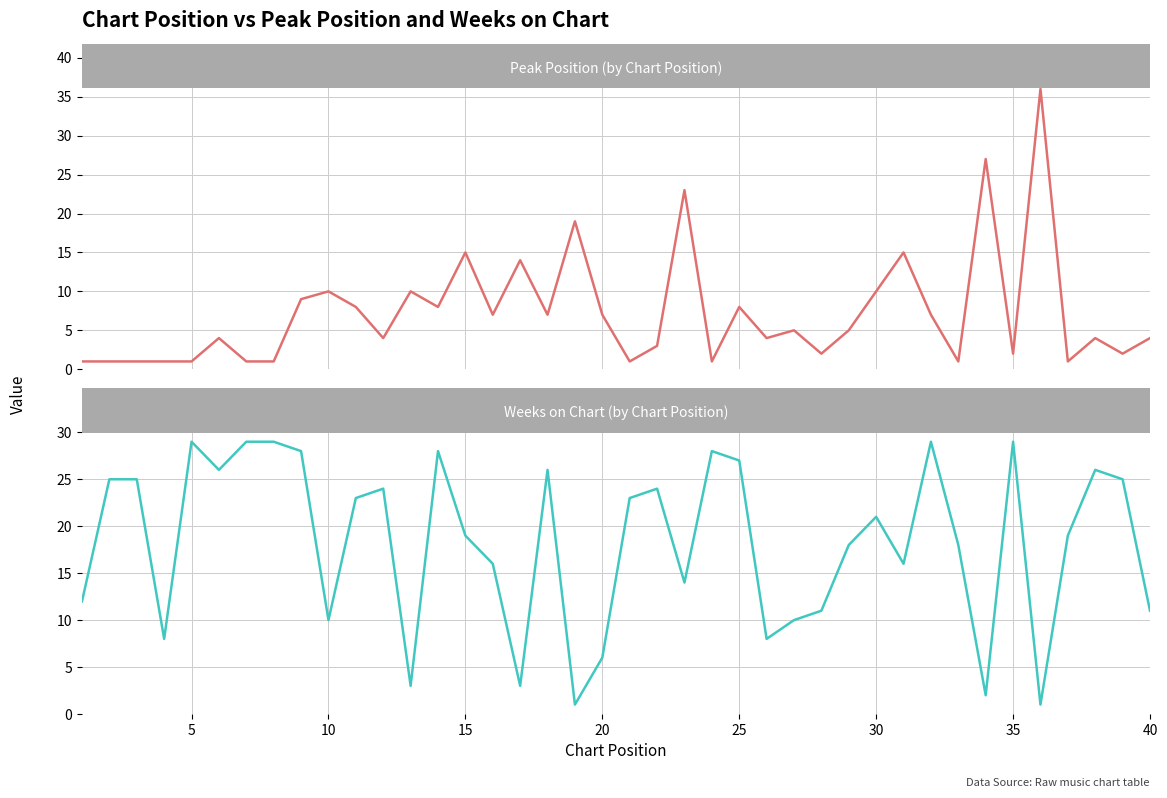

How many lines are shown in the chart?

2